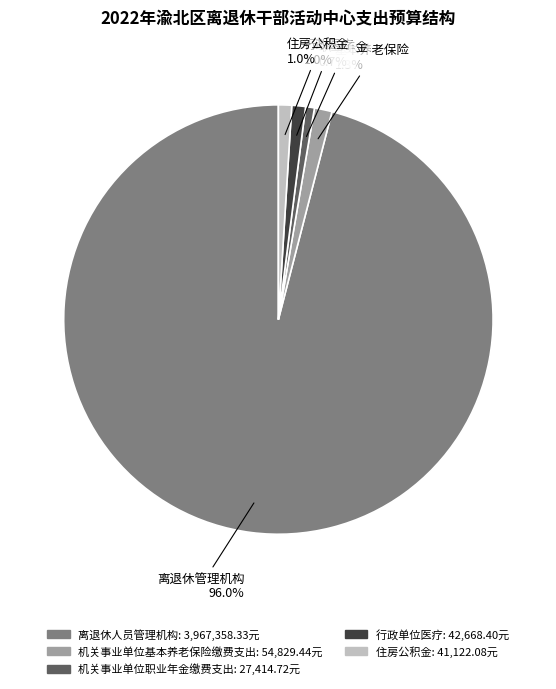

To the nearest percent, what is the average slice percentage?

20%